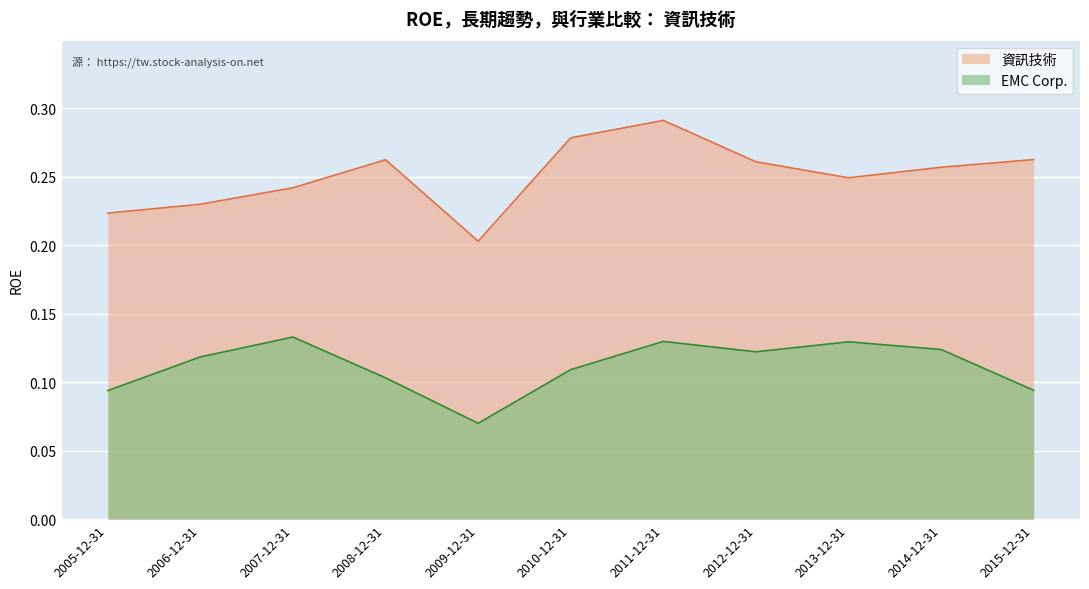

Which has a higher value, 2009-12-31 or 2011-12-31?

2011-12-31